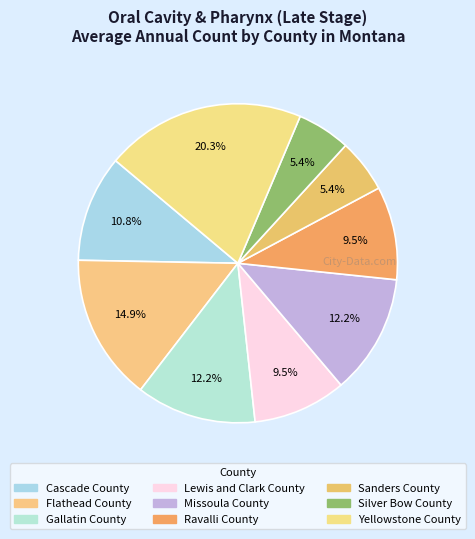

Which has a higher value, Missoula County or Sanders County?

Missoula County